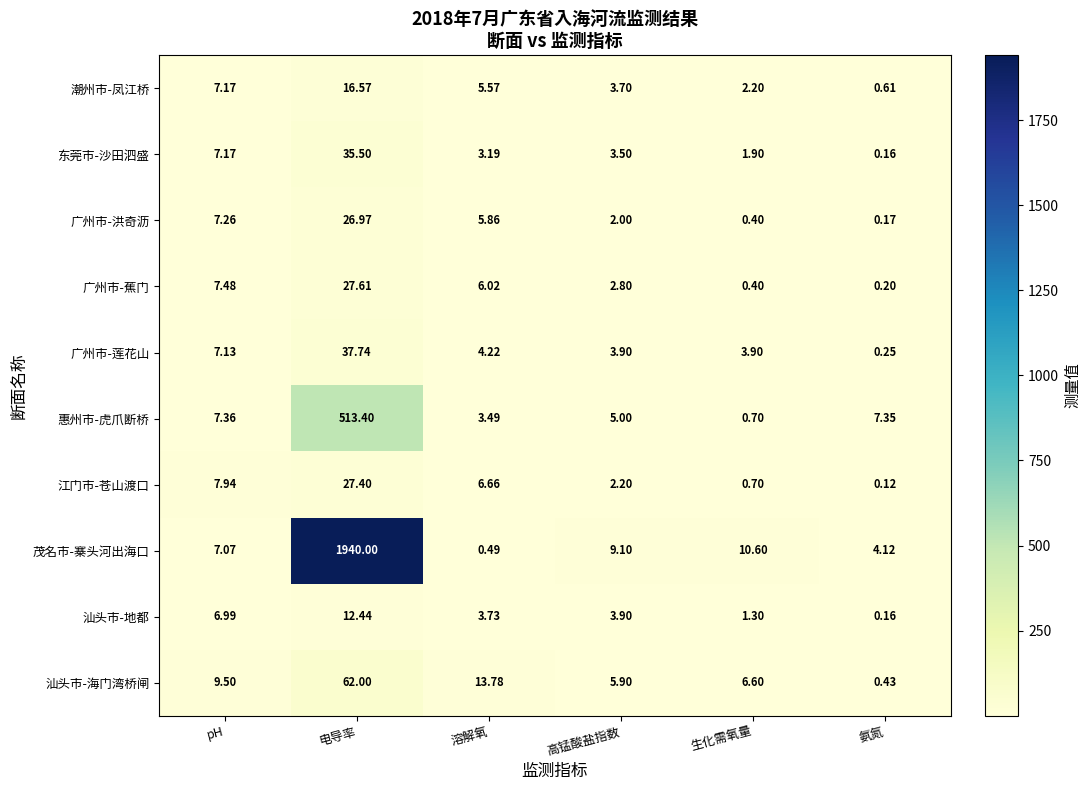

At which label does 广州市-洪奇沥 first exceed 5?

pH